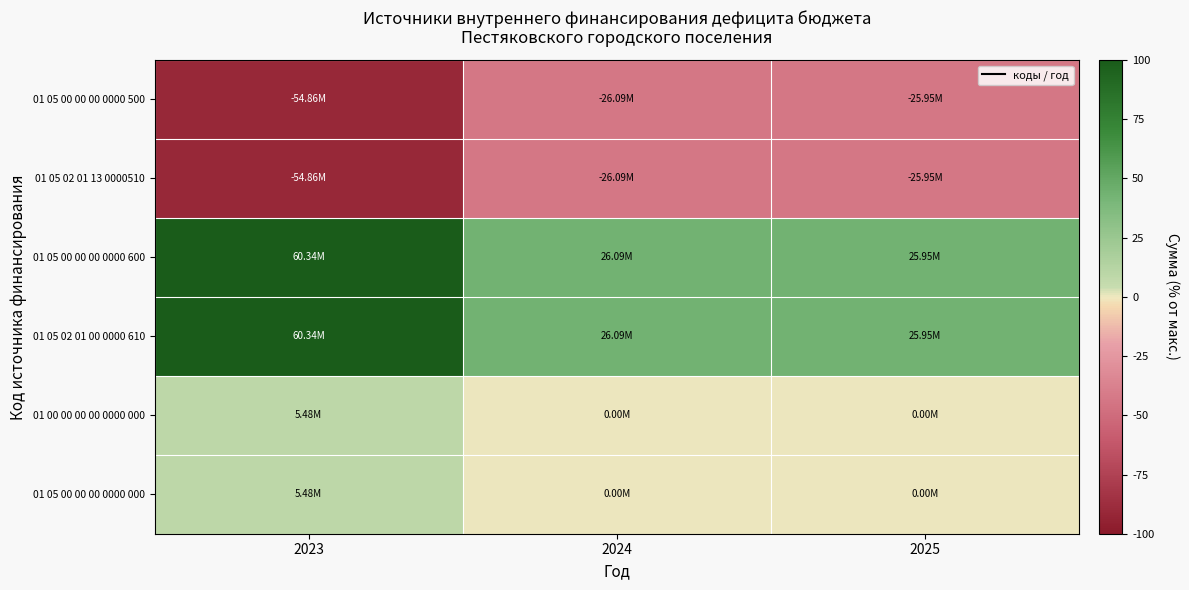

Which series has the largest total across all categories?

01 05 00 00 00 0000 600